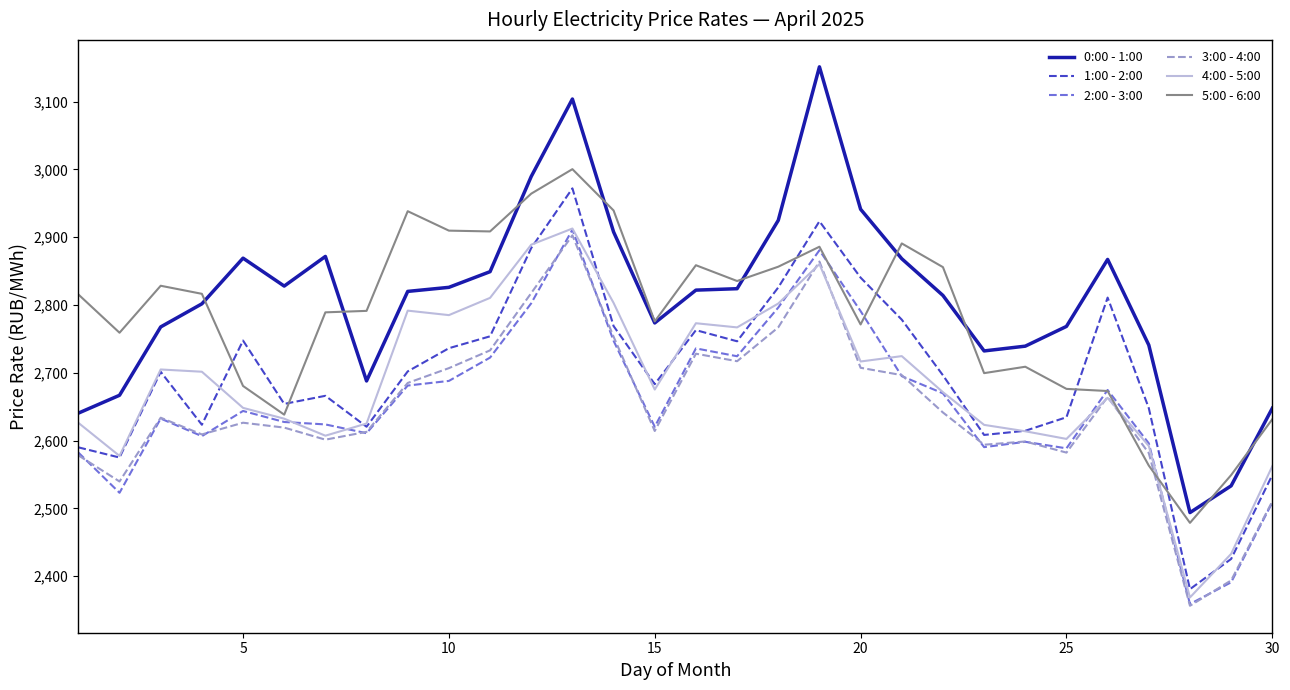

What is the difference between the maximum and minimum values in the 5:00 - 6:00 series?

521.7